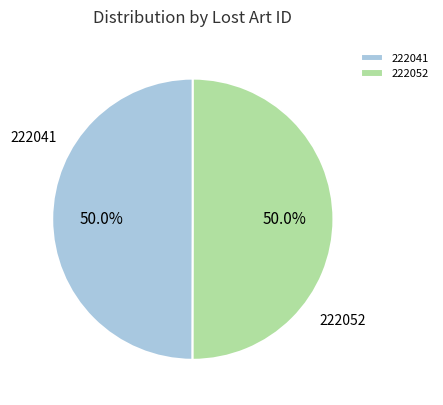

Approximately how many times larger is the value at 222052 compared to 222041?

1.0